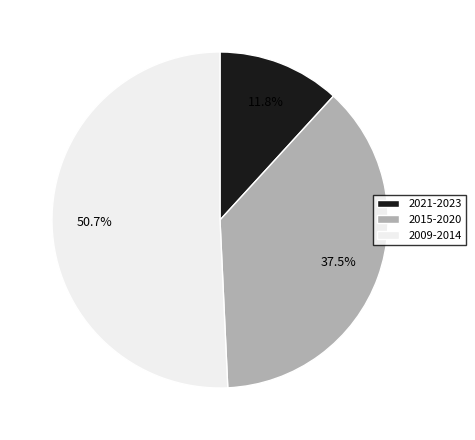

Is there any slice that represents more than half of the pie?

Yes